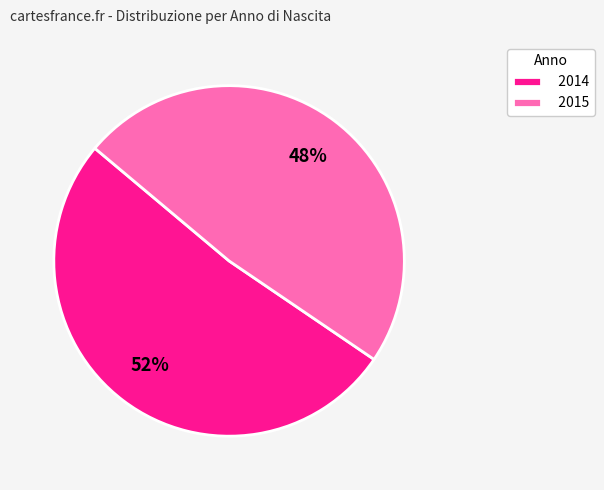

What is the ratio of the value at 2015 to the value at 2014?

0.9